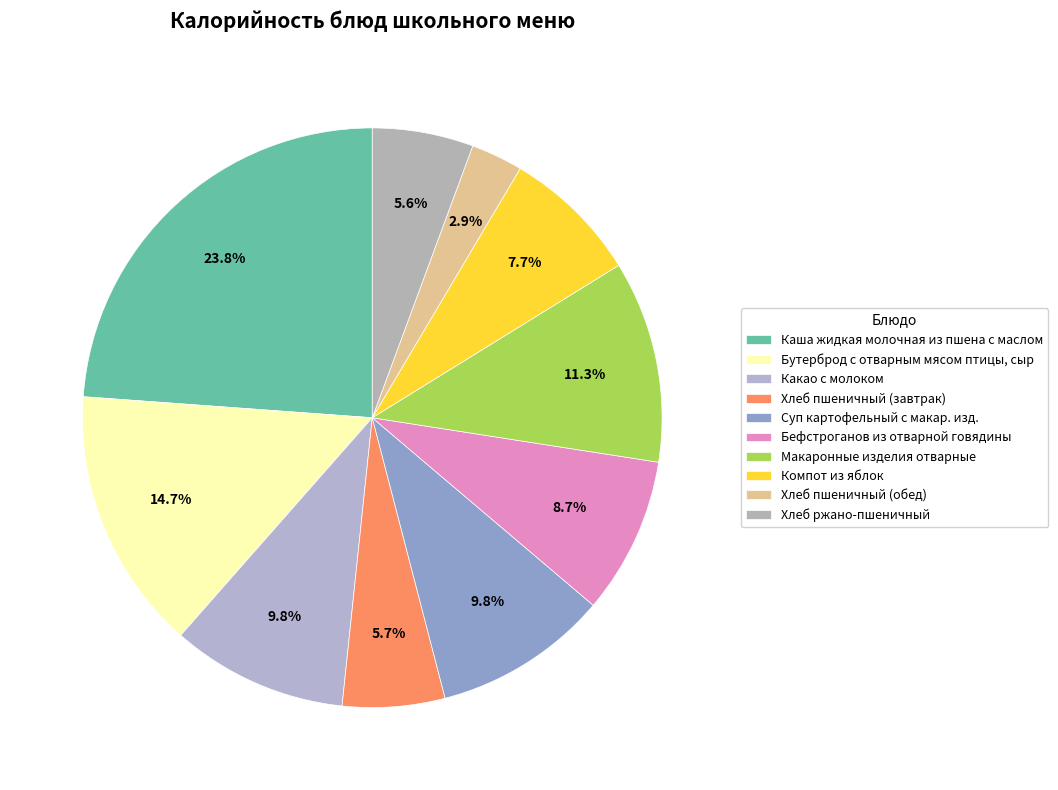

To the nearest percent, what is the difference between the largest and smallest slice percentages?

21%